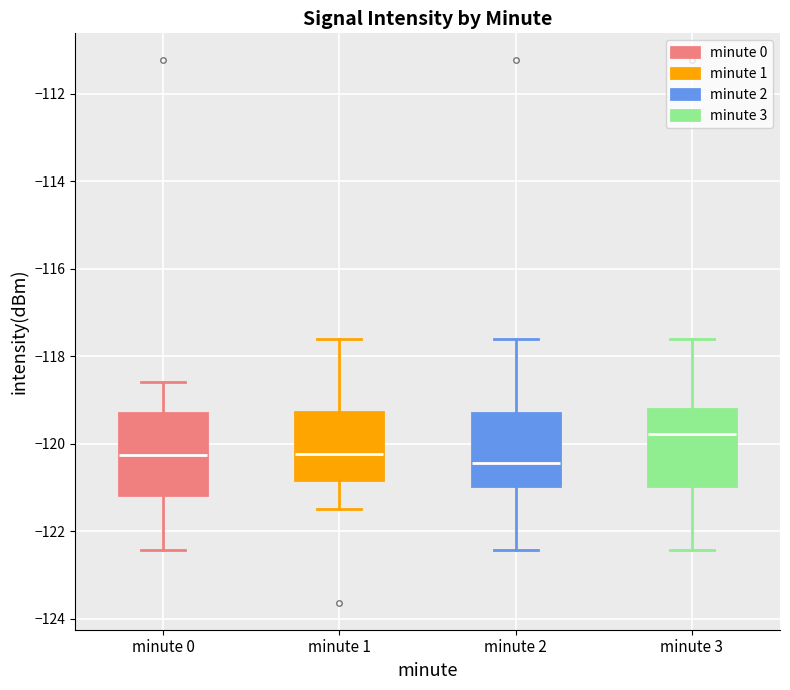

Where does the median line of the box for minute 0 sit on the y-axis? The values are not printed on the chart, so give them approximately, as read against the axis.

-120.2